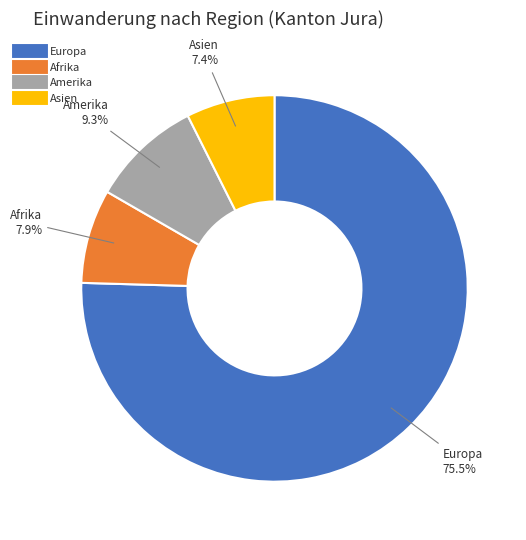

How many slices are in this pie chart?

4